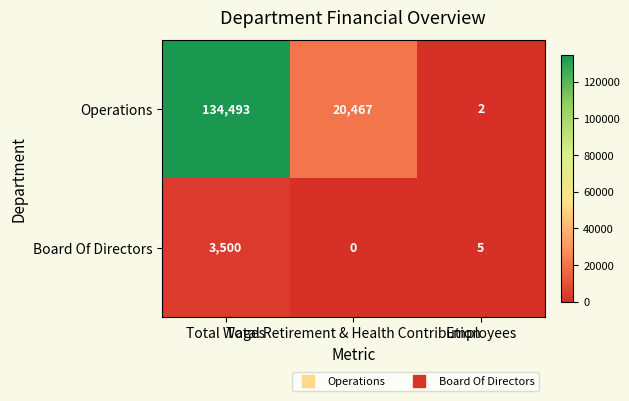

What is the highest value of the Board Of Directors series?

3500